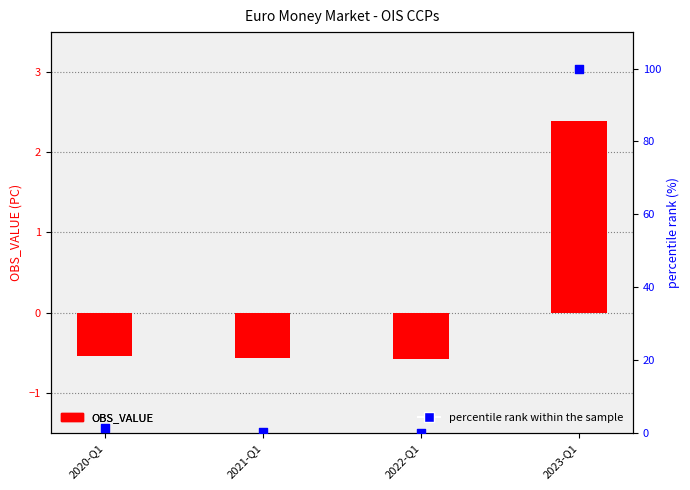

What are all the series names shown in the legend?

OBS_VALUE, percentile rank within the sample